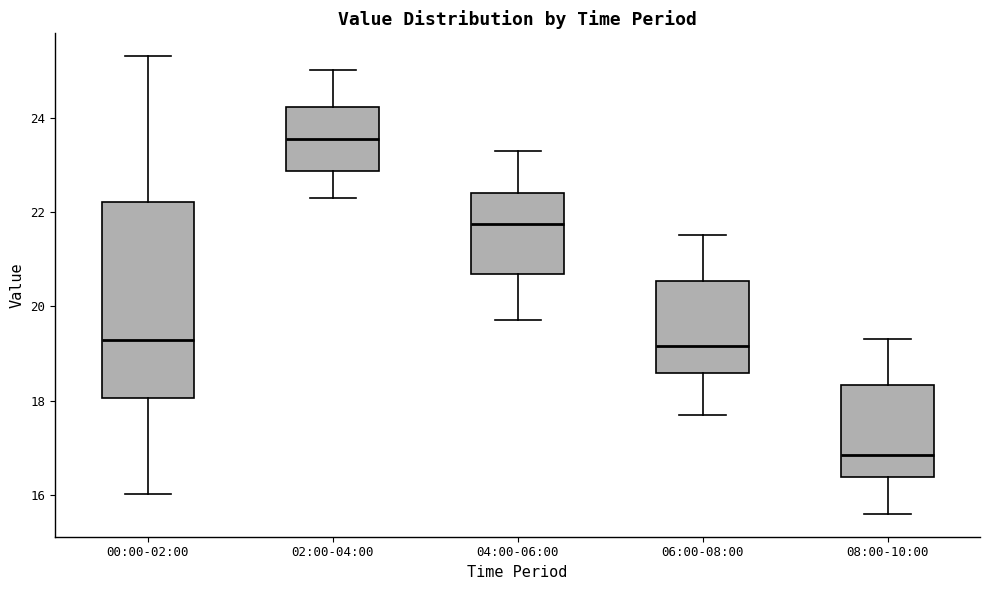

Comparing the boxes themselves (not the whiskers), which one is the tallest?

00:00-02:00